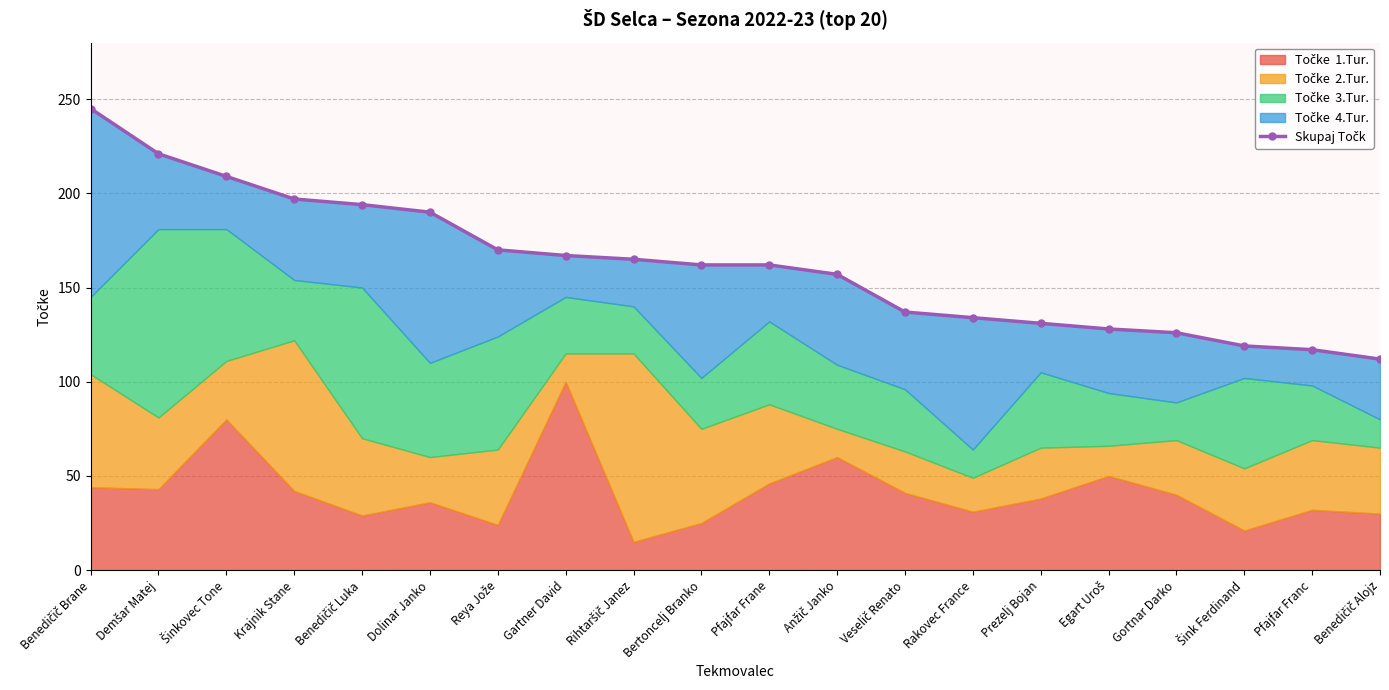

What is the ratio of the value at Šinkovec Tone to the value at Pfajfar Frane?

1.3